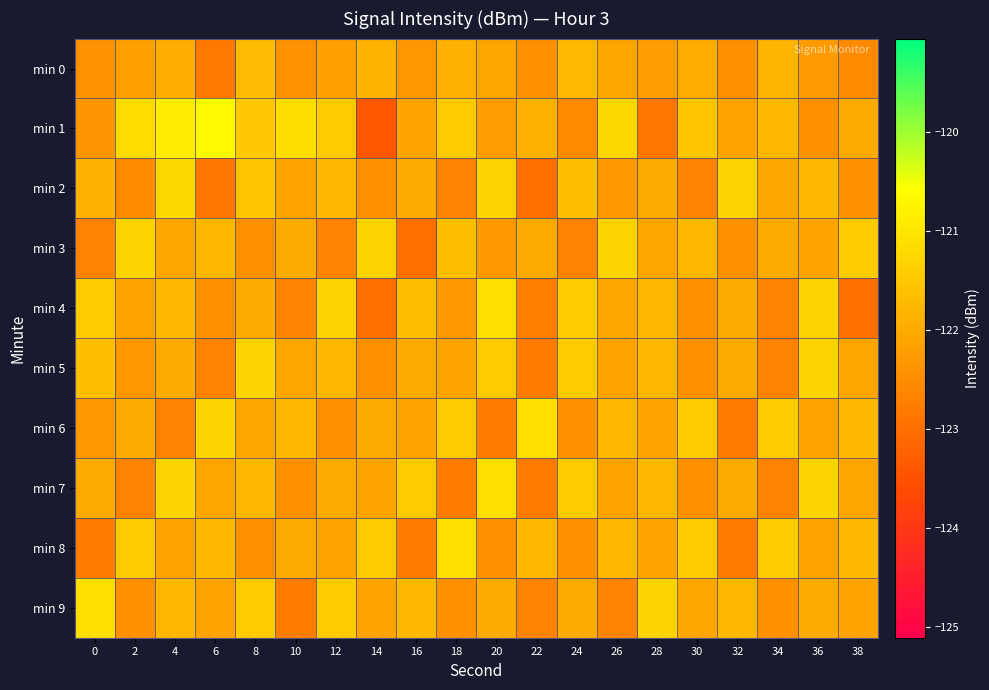

Between 2 and 12, which is larger?

2